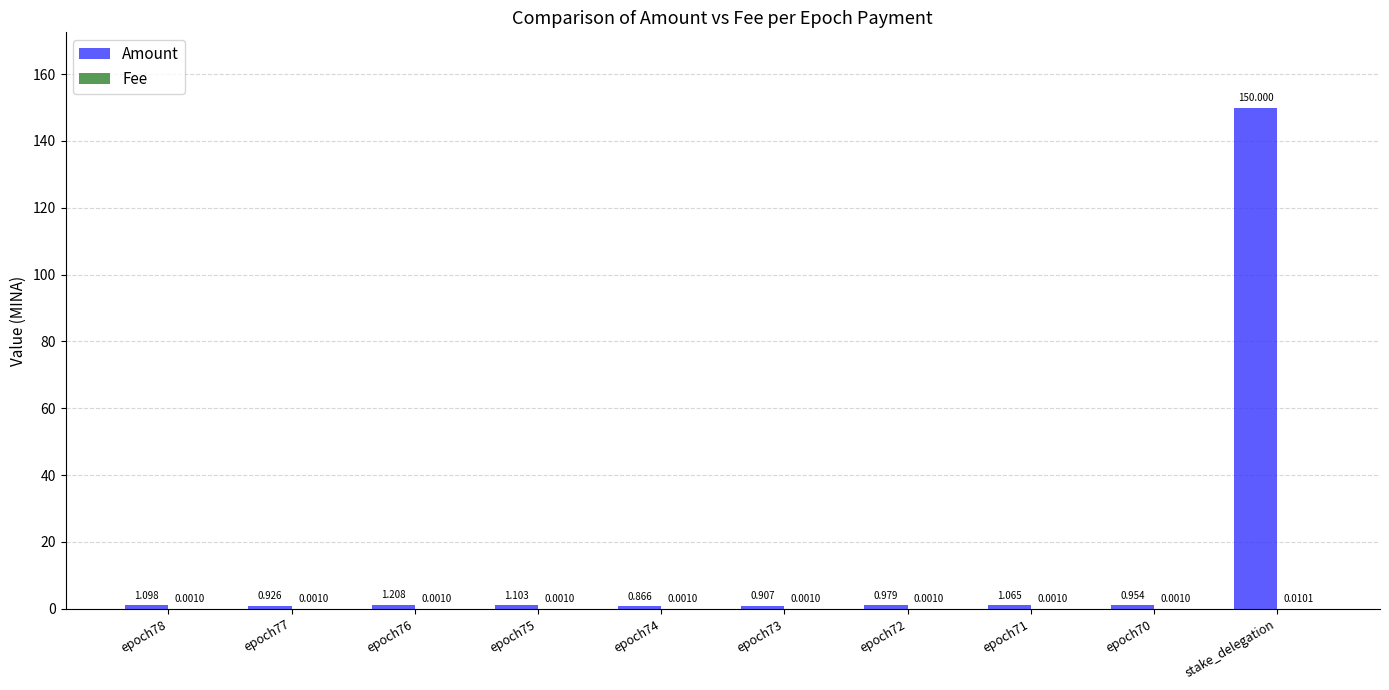

Between epoch78 and epoch75, which series saw the biggest shift?

Amount